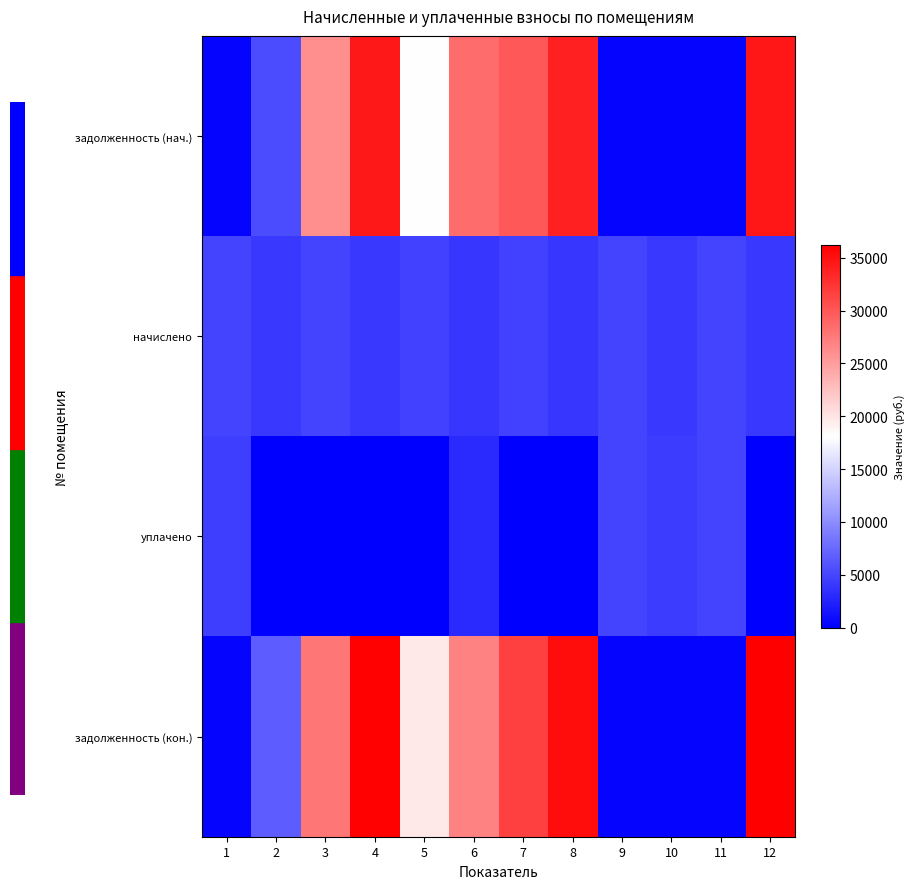

Rank the series by their maximum value, from highest to lowest.

задолженность (кон.), задолженность (нач.), начислено, уплачено